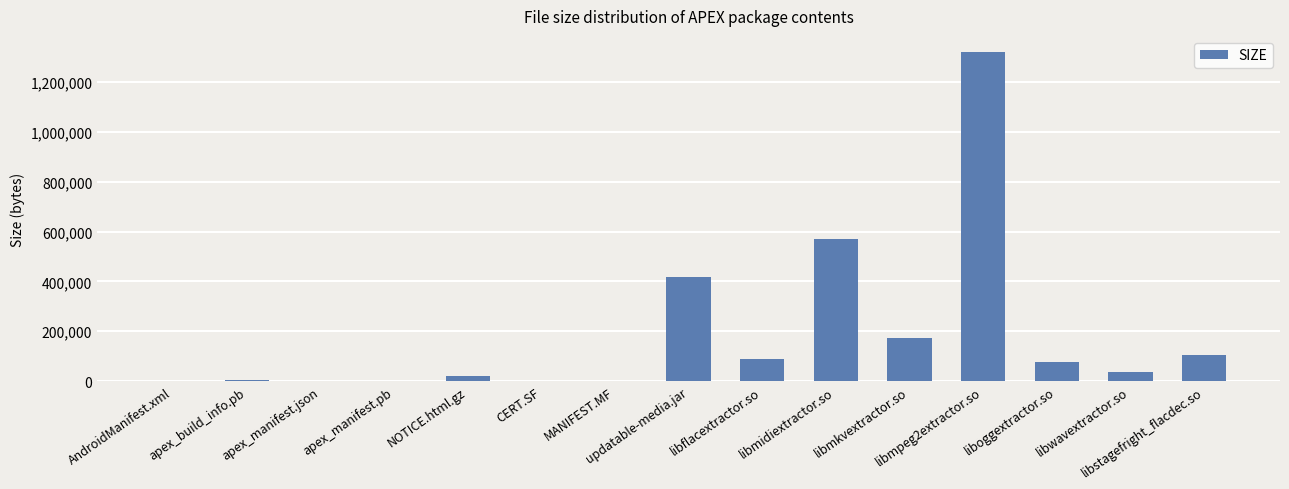

True or false: the data shows 783 at MANIFEST.MF.

True